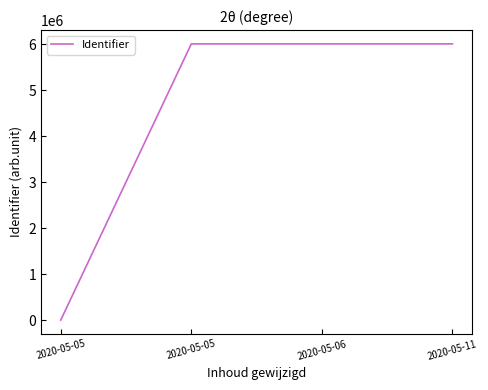

Is this an area chart (filled region under the line)?

No